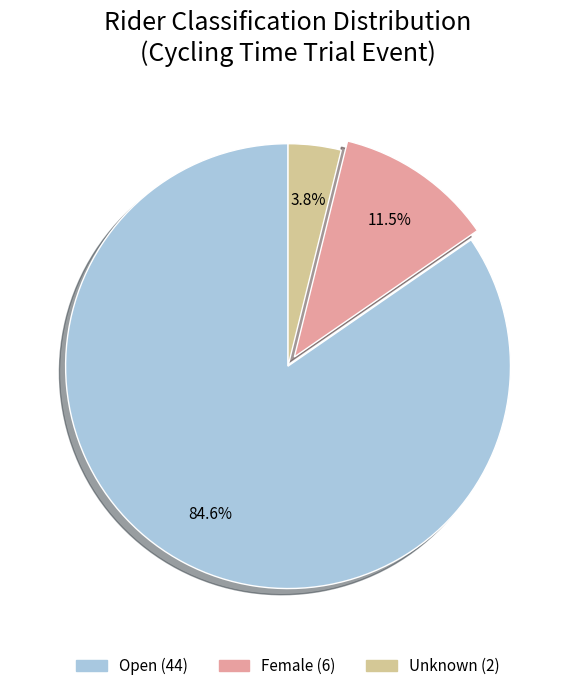

What is the largest slice in the pie chart?

Open